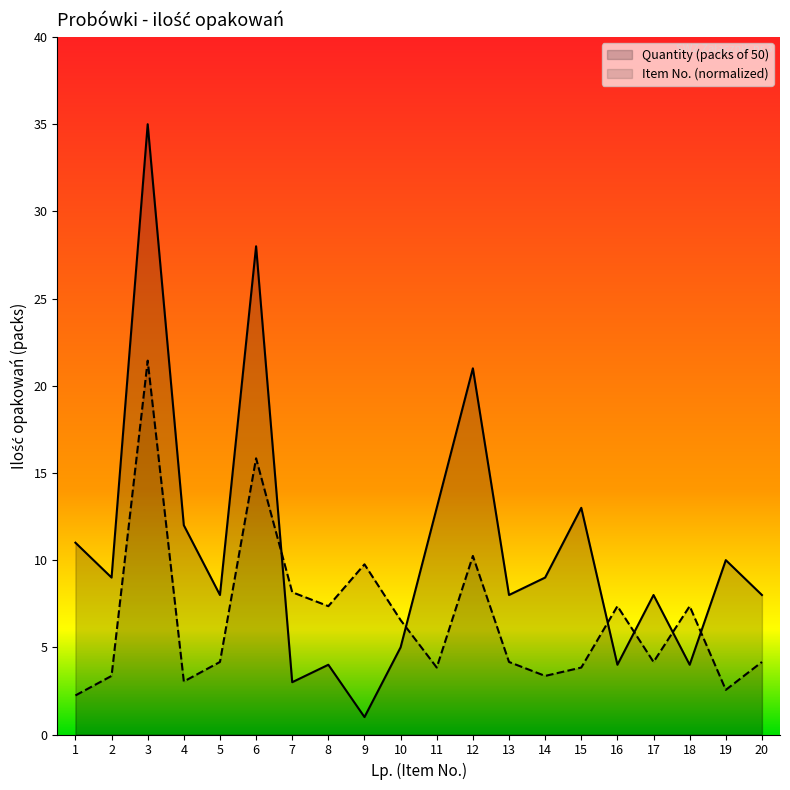

List the labels in order of value, largest first.

3, 6, 12, 11, 15, 4, 1, 19, 2, 14, 5, 13, 17, 20, 10, 8, 16, 18, 7, 9